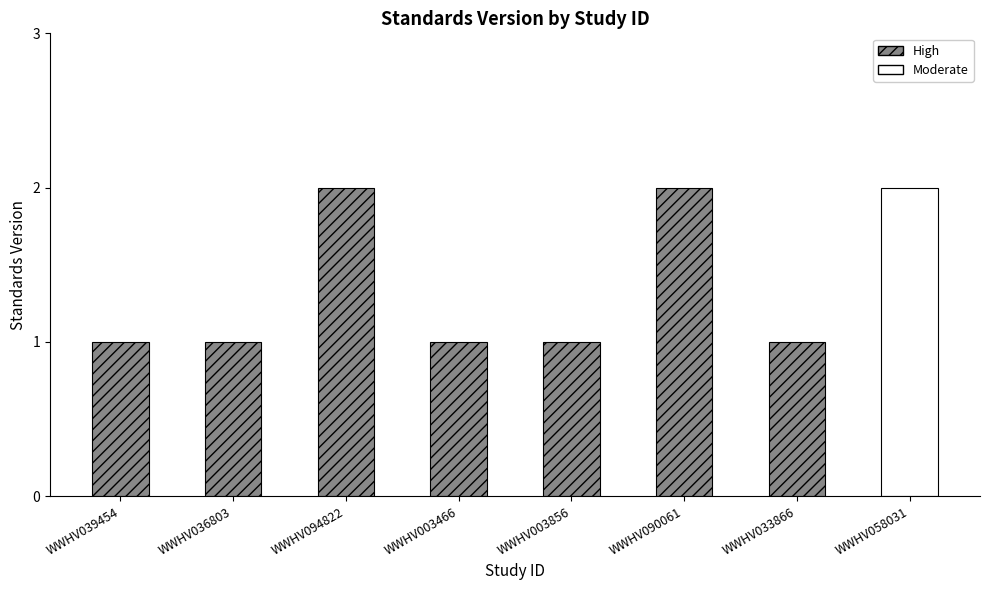

What is the maximum value shown in the chart?

2